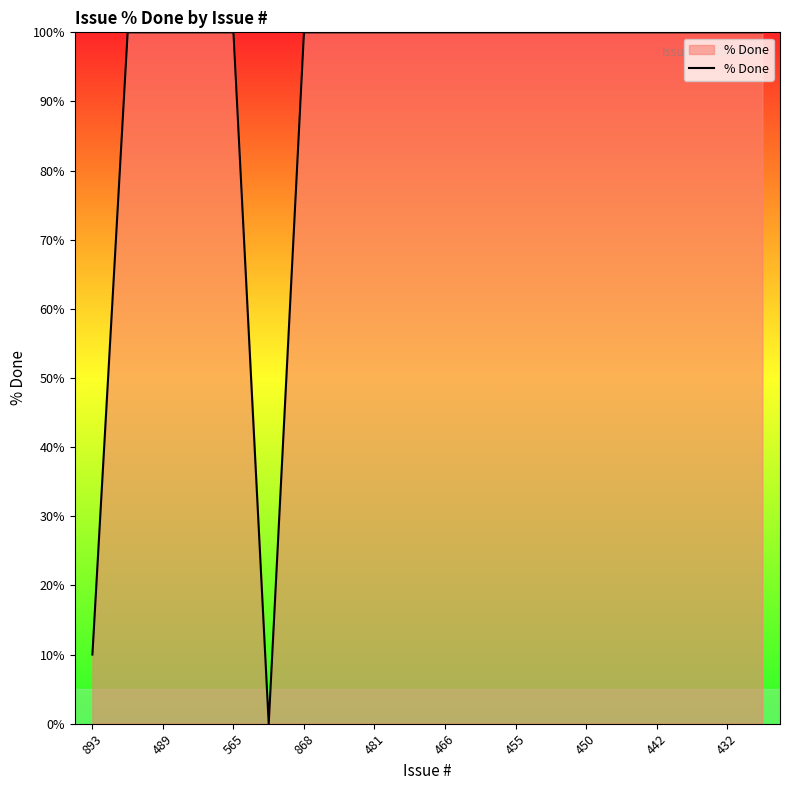

What is the sum of all values?

1810